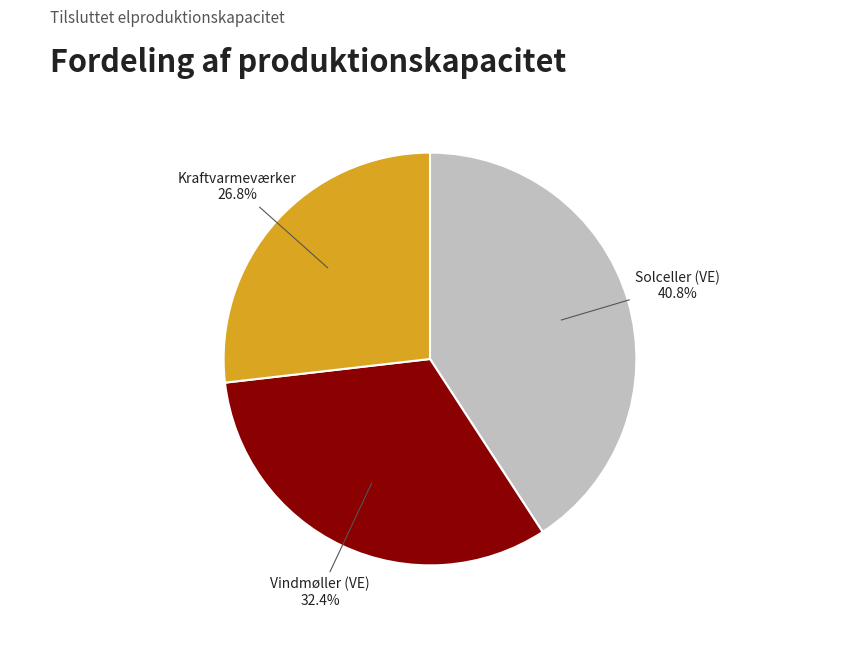

Is it true that Solceller (VE) is 41% of the pie?

True